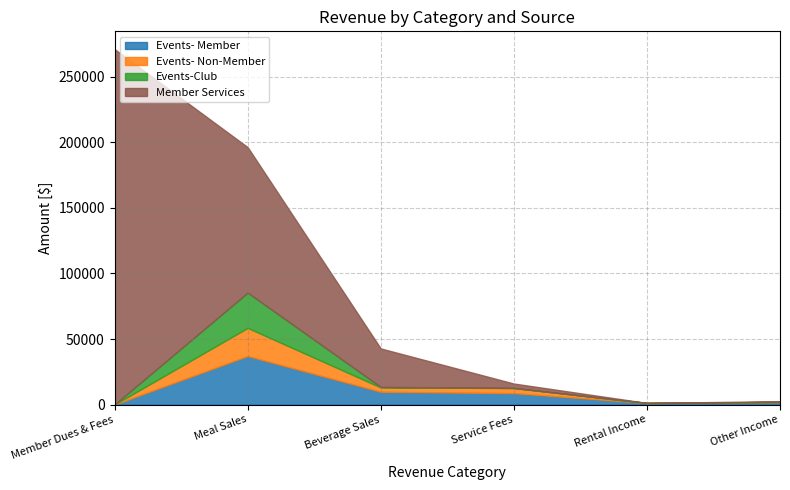

True or false: Events-Club and Events- Member cross at least once.

False